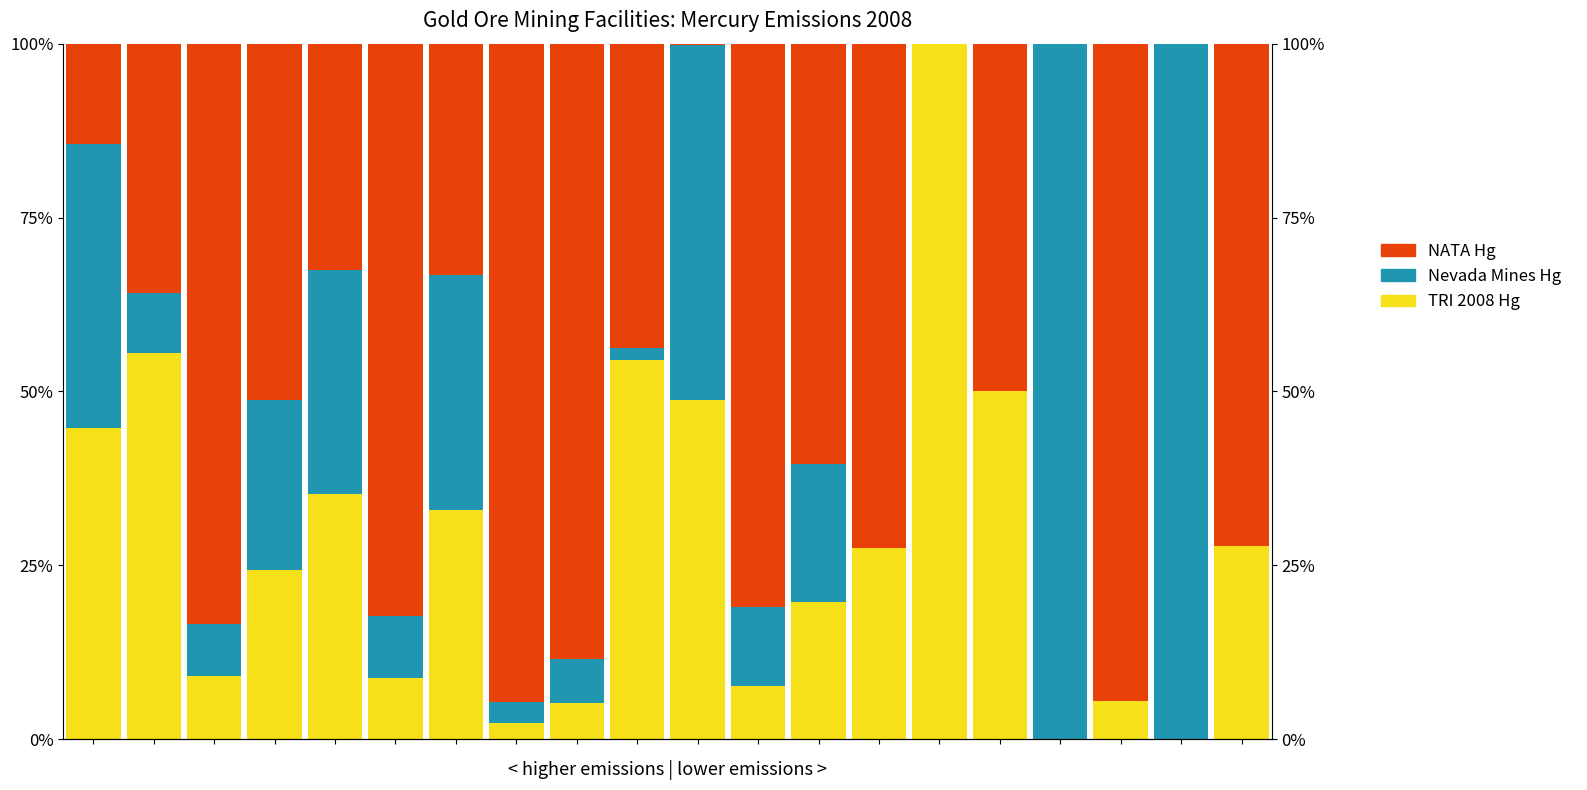

What is the sum of all NATA Hg values?

990.9